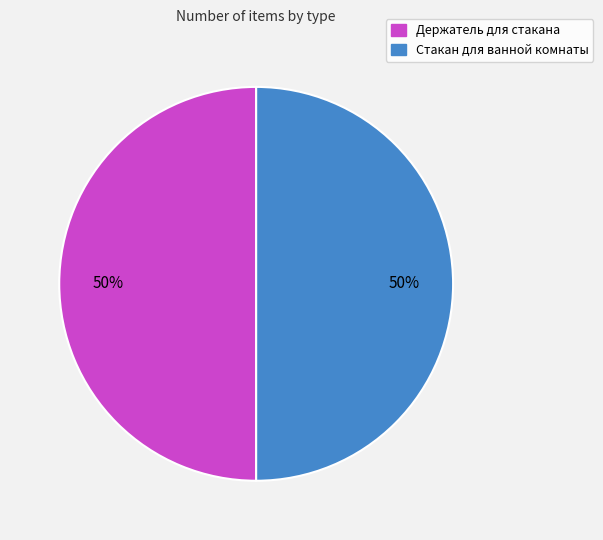

Is it true that Стакан для ванной комнаты is 57% of the pie?

False